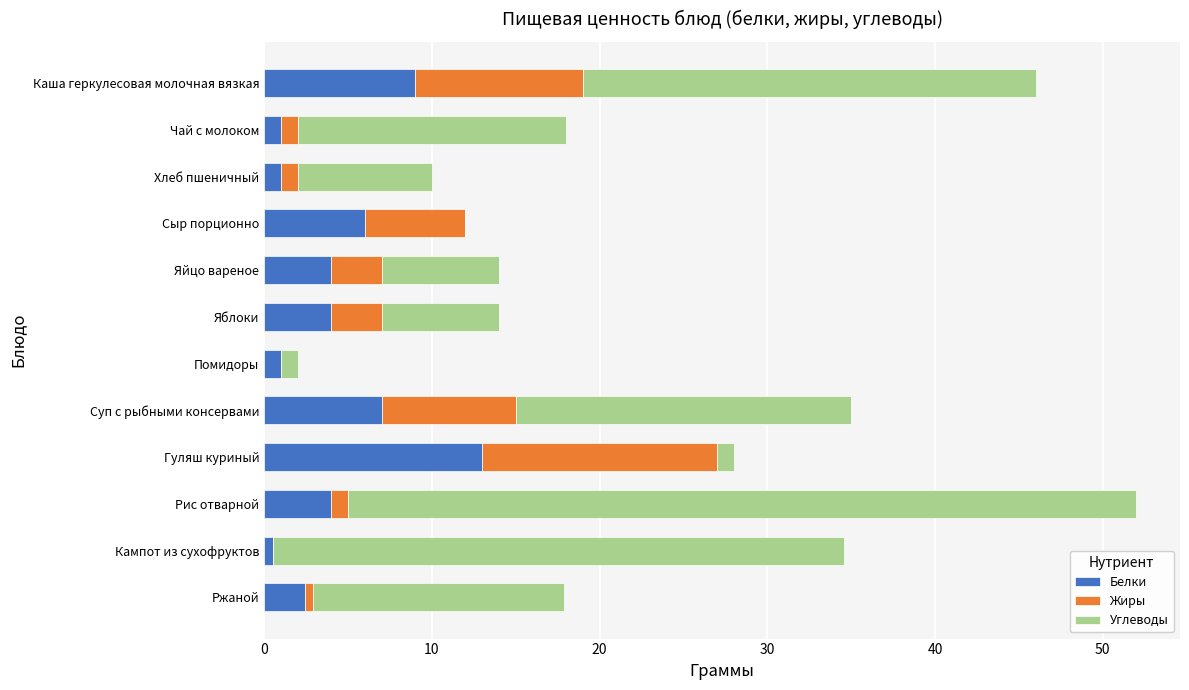

At which label is Белки closest to 6?

Сыр порционно